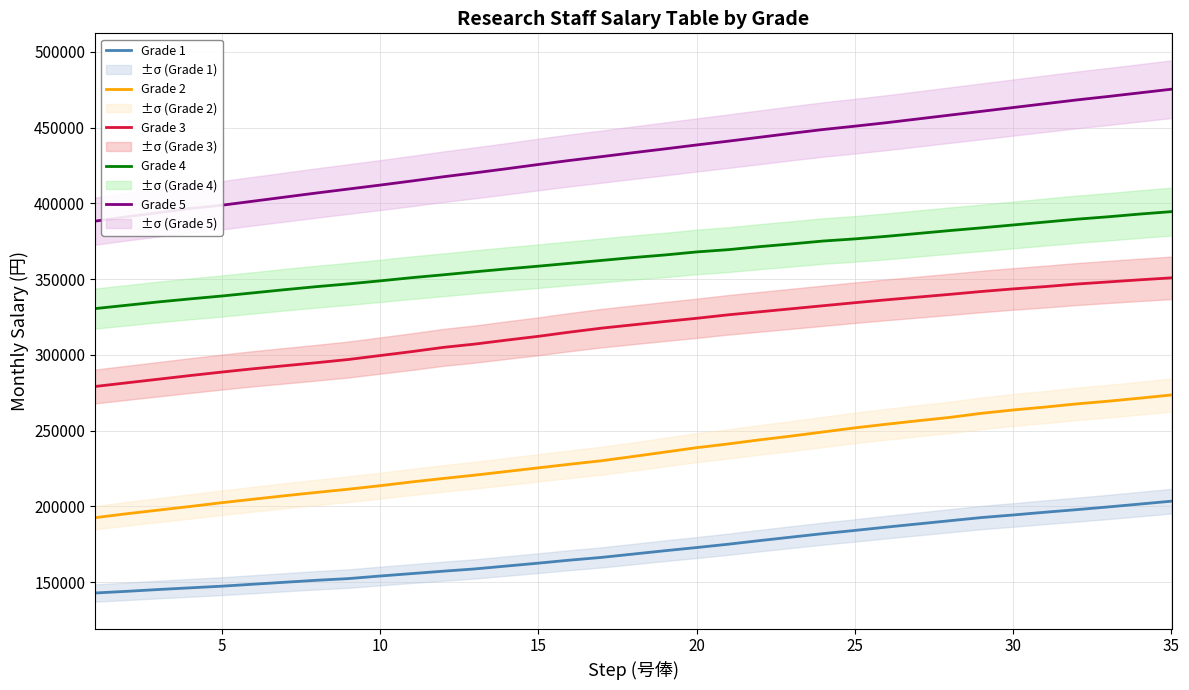

What is the smallest value displayed?

142800